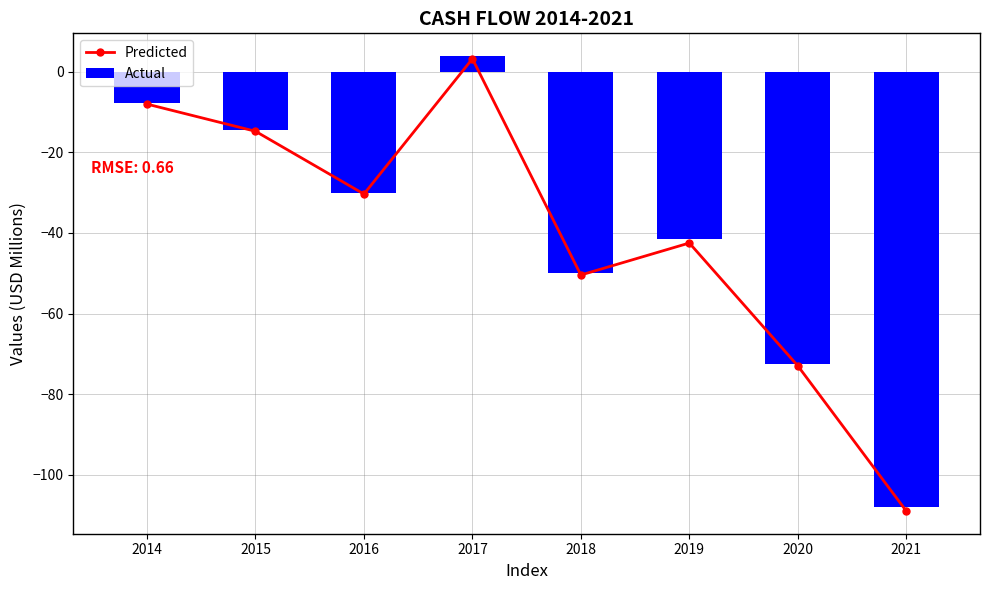

Rank the series by their average value, from highest to lowest.

Actual, Predicted